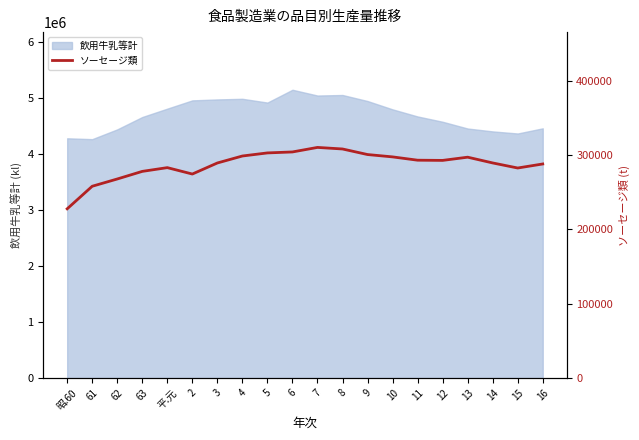

Which has a higher value, 5 or 昭.60?

5